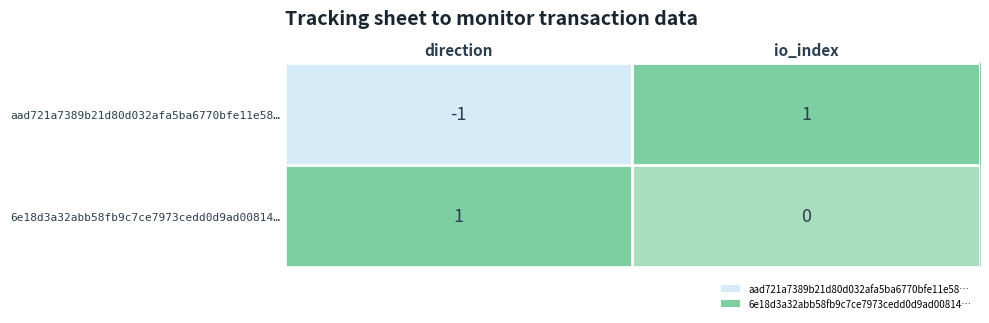

Reading right to left, list all the values displayed in this chart.

aad721a7389b21d80d032afa5ba6770bfe11e58…: 1	-1
6e18d3a32abb58fb9c7ce7973cedd0d9ad00814…: 0	1